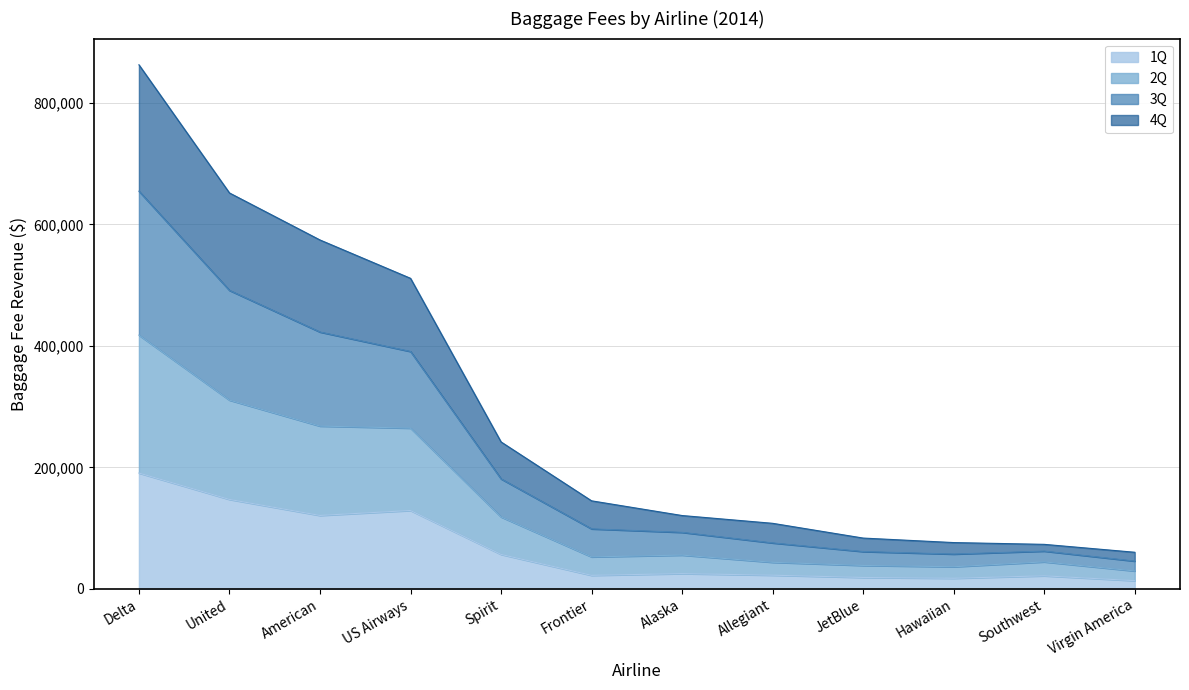

How many interior local valleys does the 2Q series have?

1